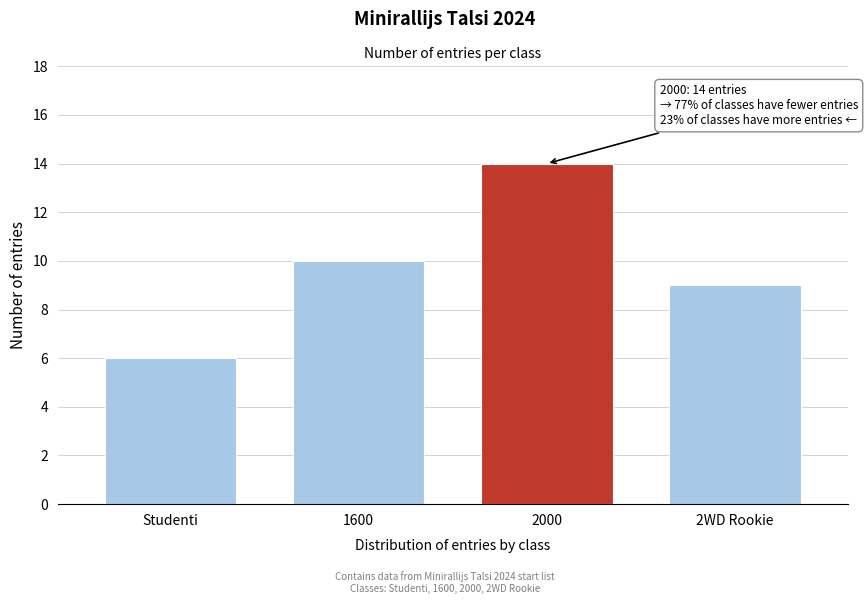

Reading right to left, what are all the values shown in this chart?

2WD Rookie=9	2000=14	1600=10	Studenti=6